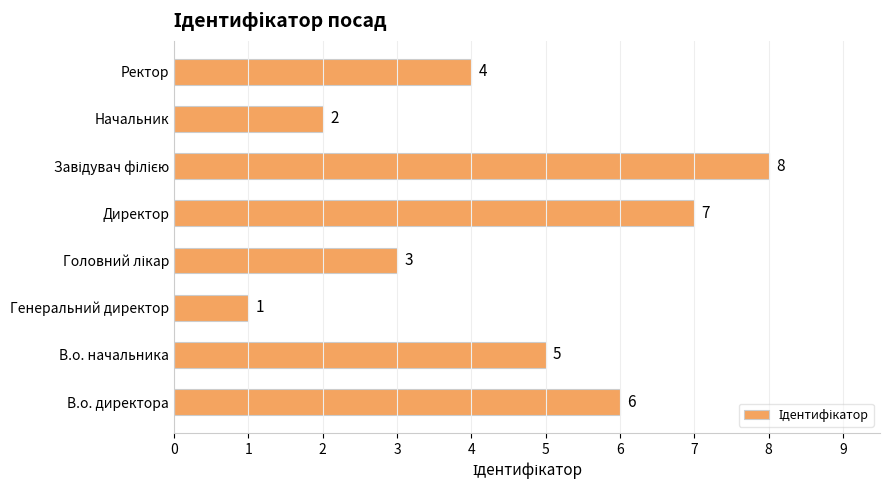

Is it true that the value at Генеральний директор is 1?

True